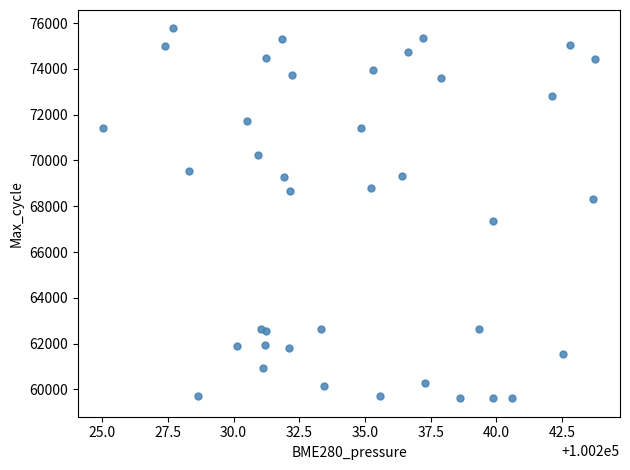

What Y value in the scatter plot is closest to 67690?

67348